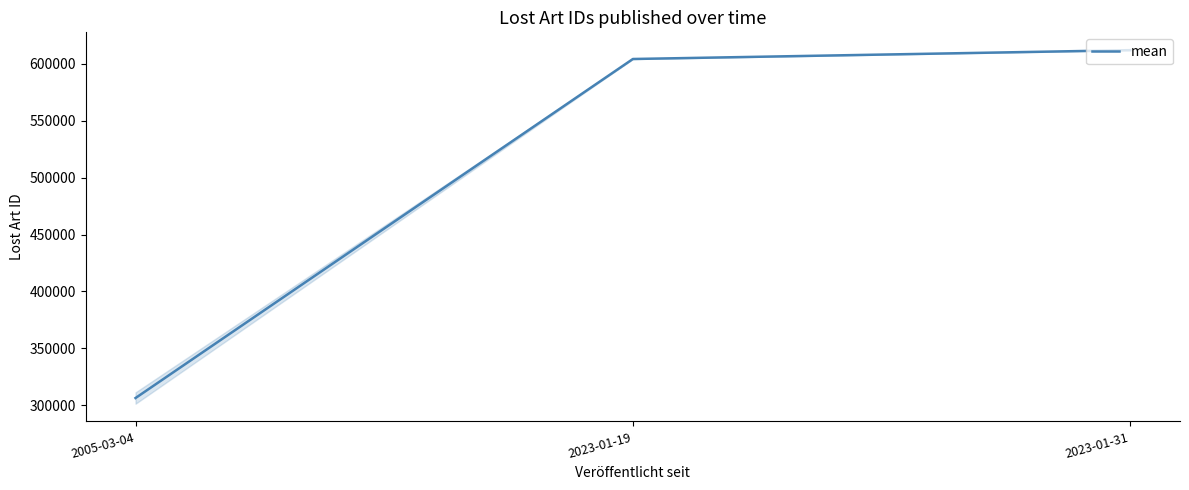

What value does the data have at 2023-01-31?

611972.5